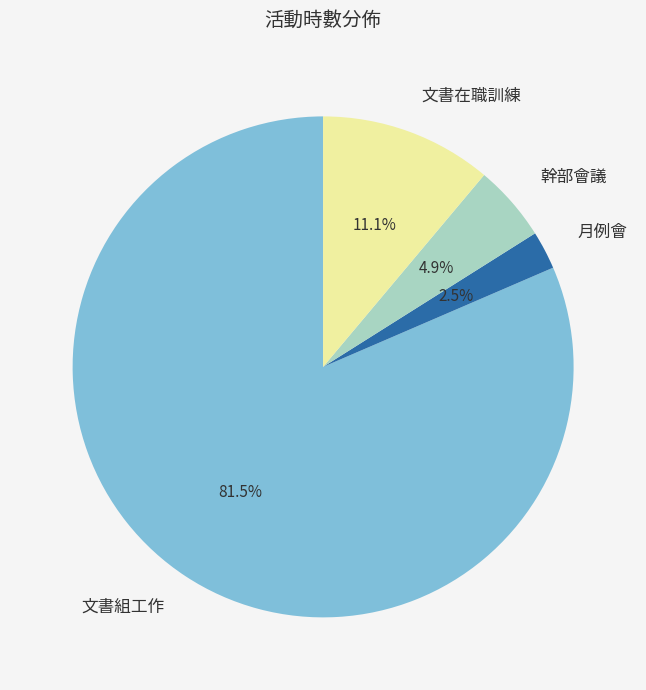

Does 文書組工作 account for over 50% of the chart?

Yes